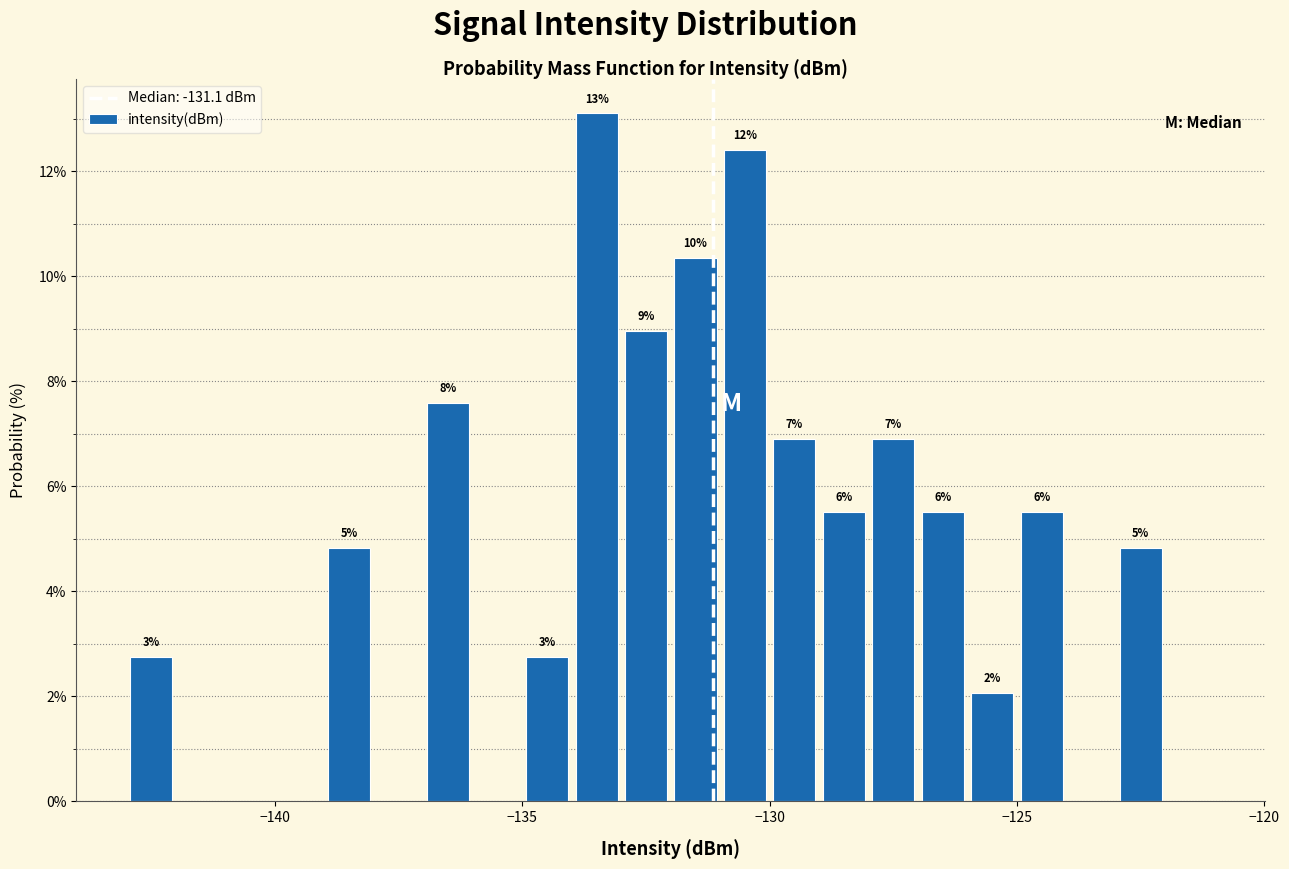

Read against the x-axis, roughly where is the centre of the tallest bar?

-133.5